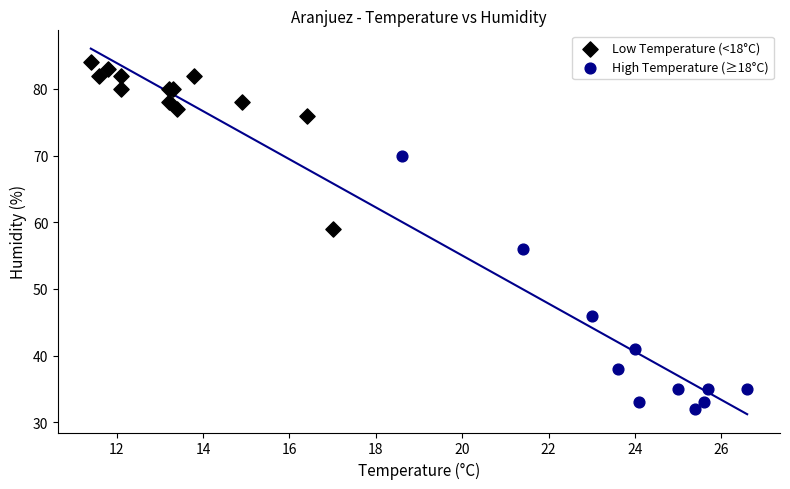

Which series contains the lowest Y value?

High Temperature (≥18°C)